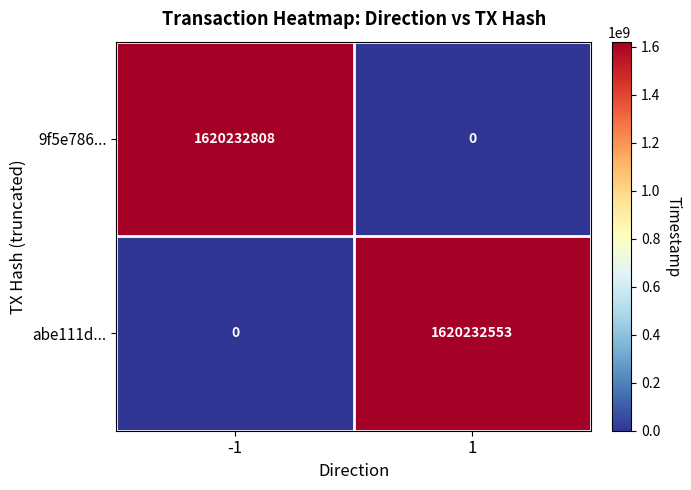

Which label corresponds to the largest value in the chart?

-1